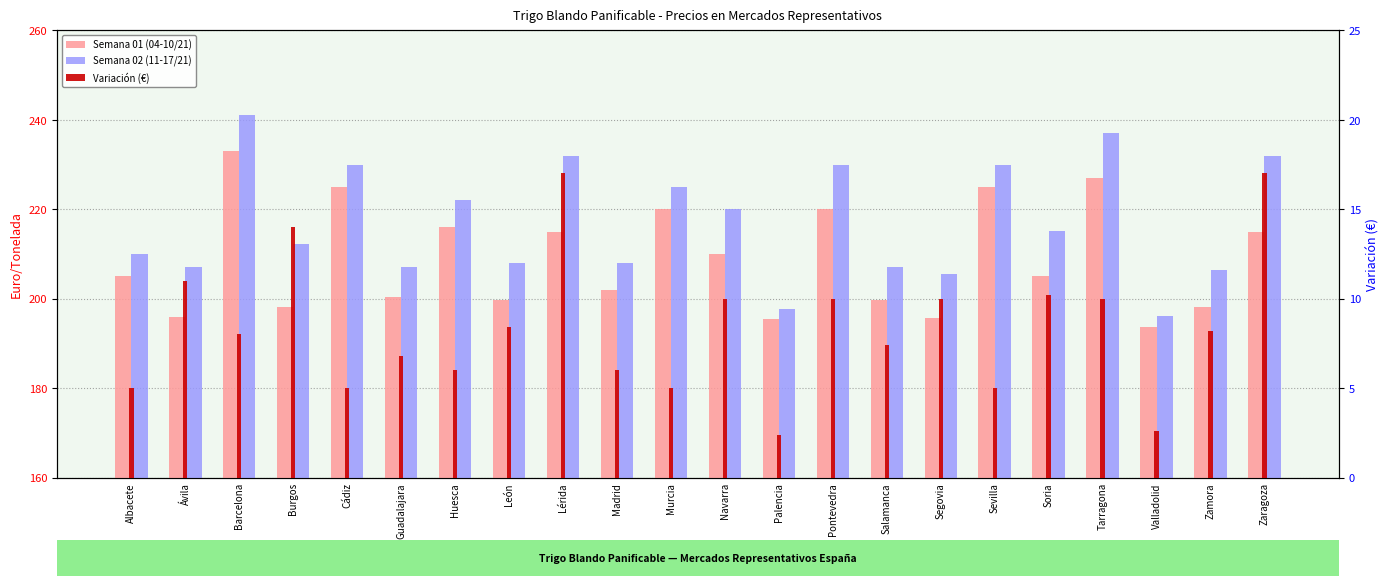

How many values in the Variación (€) series are below 8?

10